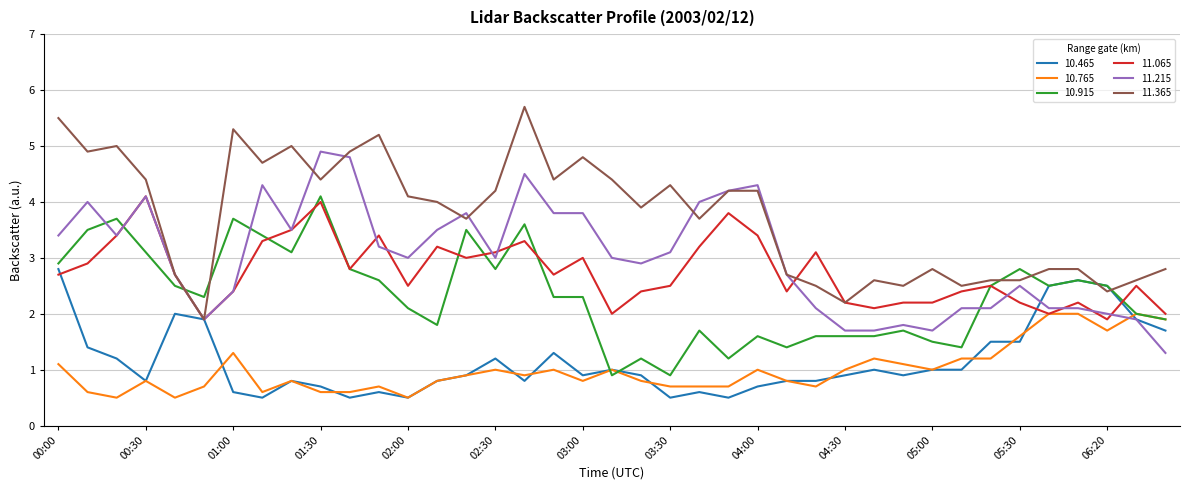

What is the minimum value shown in the chart?

0.5